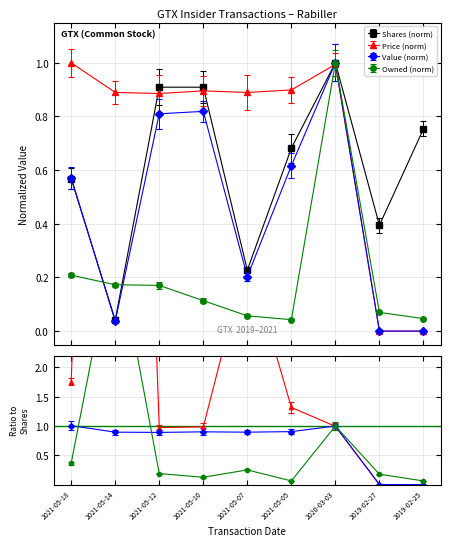

Reading left to right, what are all the values shown in this chart?

transactionShares: 0.6	0.0	0.9	0.9	0.2	0.7	1.0	0.4	0.8
transactionPricePerShare: 1.0	0.9	0.9	0.9	0.9	0.9	1.0	0.0	0.0
transactionValue: 0.6	0.0	0.8	0.8	0.2	0.6	1.0	0.0	0.0
sharesOwnedFollowingTransaction: 0.2	0.2	0.2	0.1	0.1	0.0	1.0	0.1	0.0